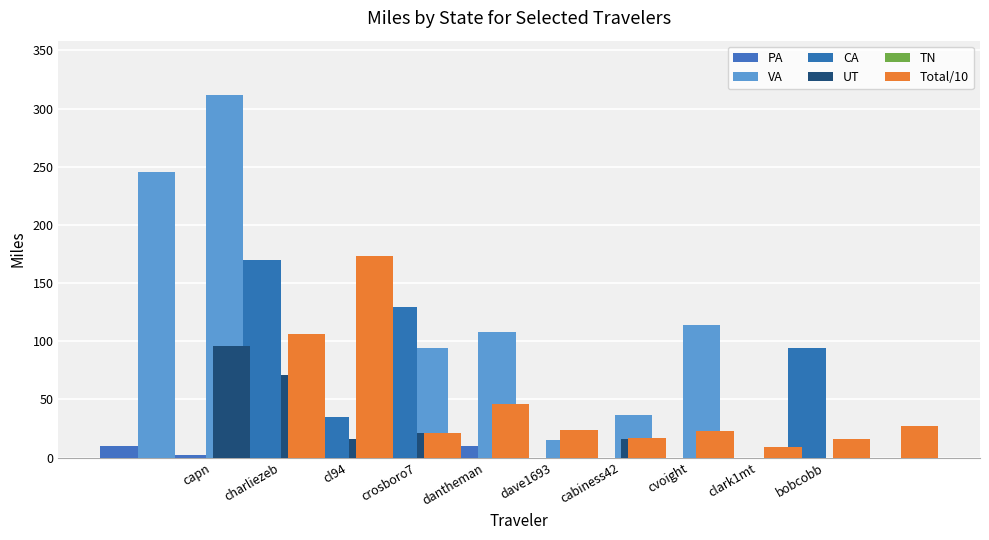

How many values in the UT series exceed 15?

5